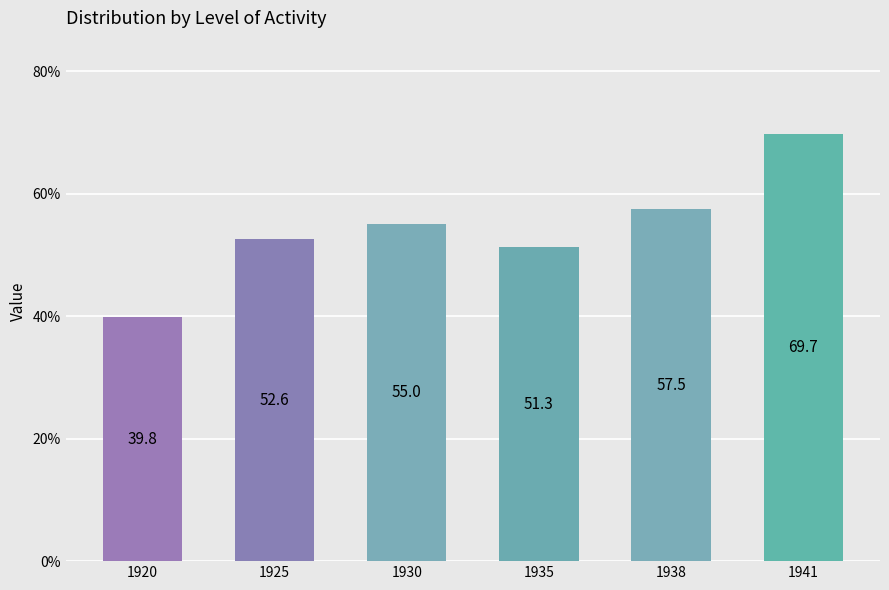

Reading left to right, what are all the values shown in this chart?

39.8	52.6	55.0	51.3	57.5	69.7